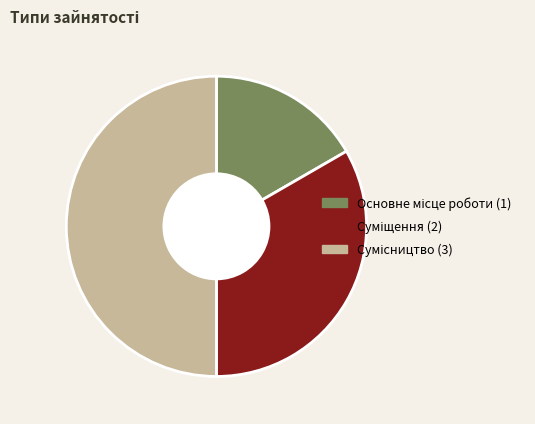

Which category has the smallest portion of the pie?

Основне місце роботи